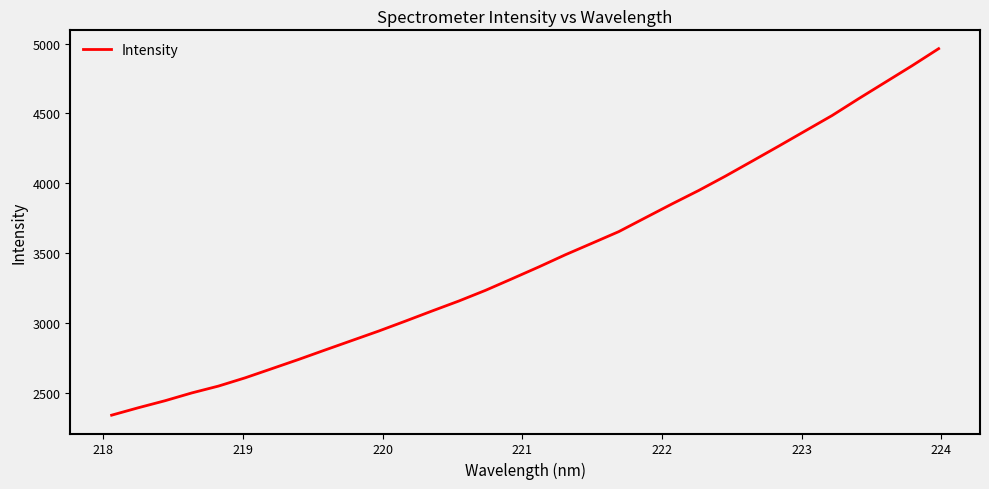

What is the minimum value shown in the chart?

2341.9